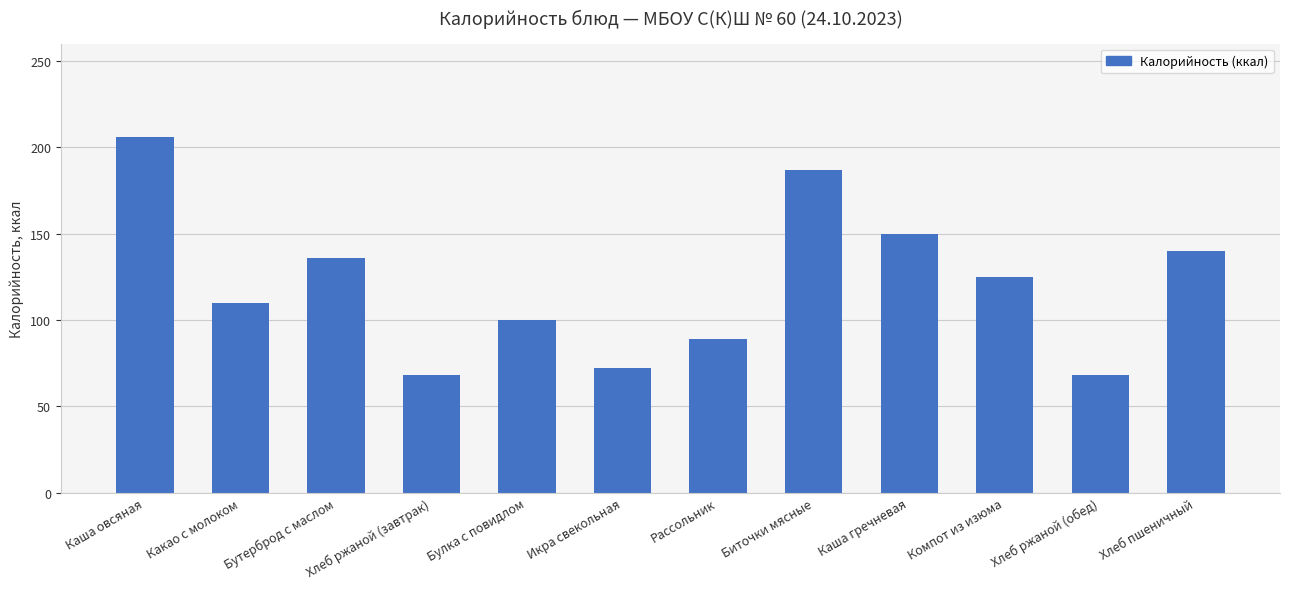

At which label does the data first exceed 125?

Каша овсяная